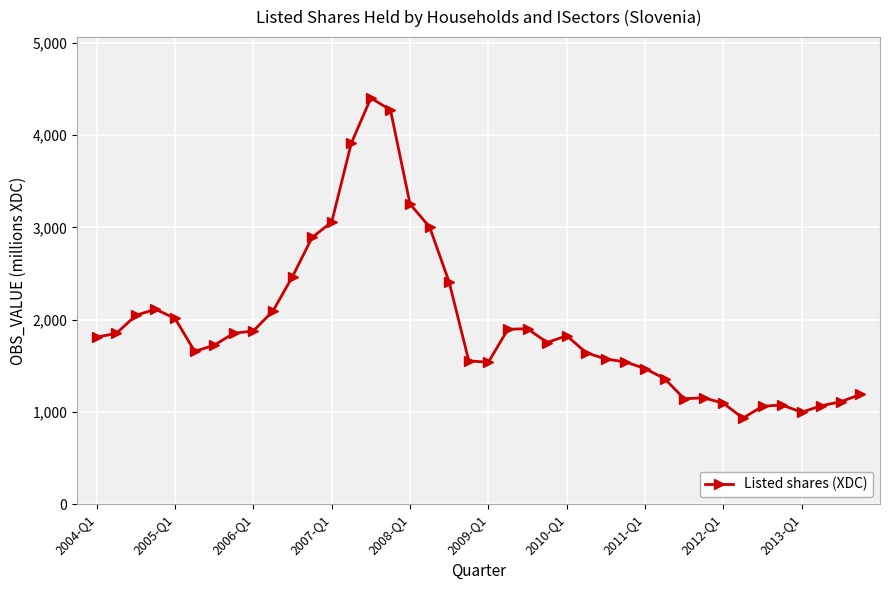

True or false: there are more than 0 points higher than both neighbors.

True